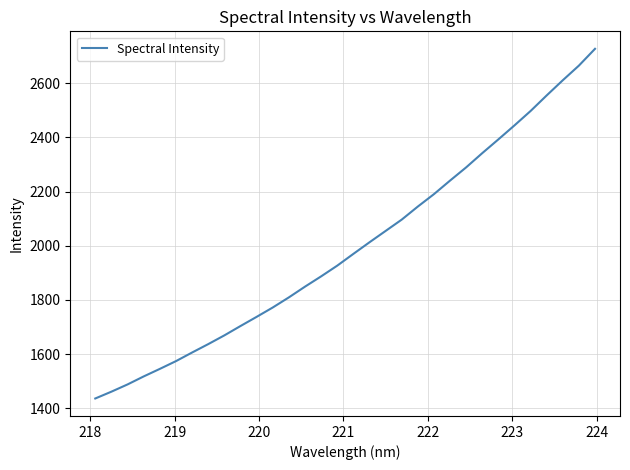

What is the greatest value displayed?

2727.1